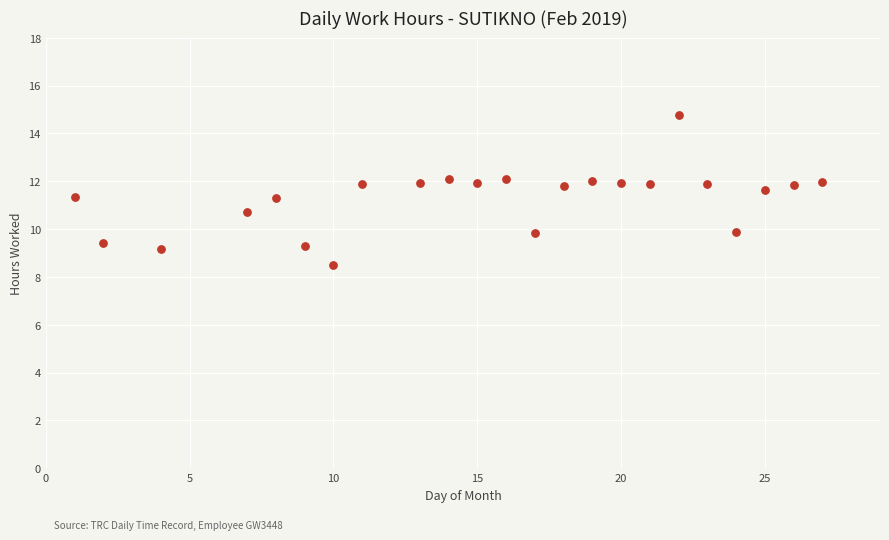

What is the range of Y values (max minus min)?

6.3